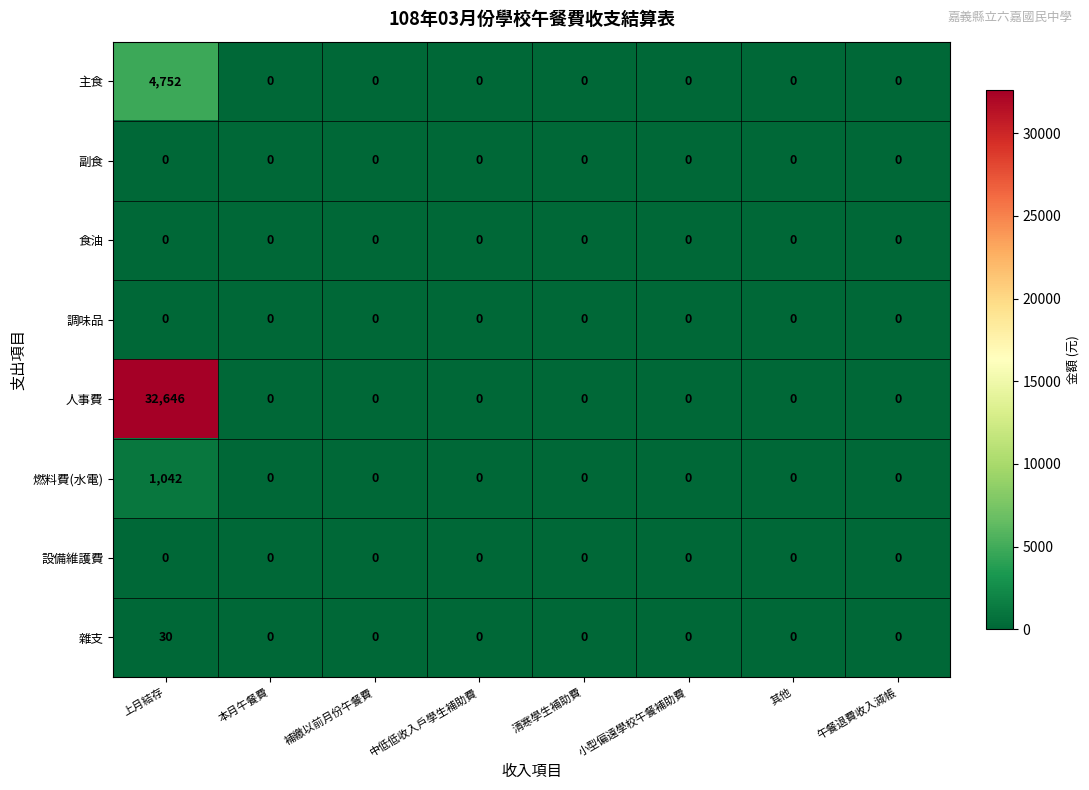

What is the sum of all 主食 values?

4752